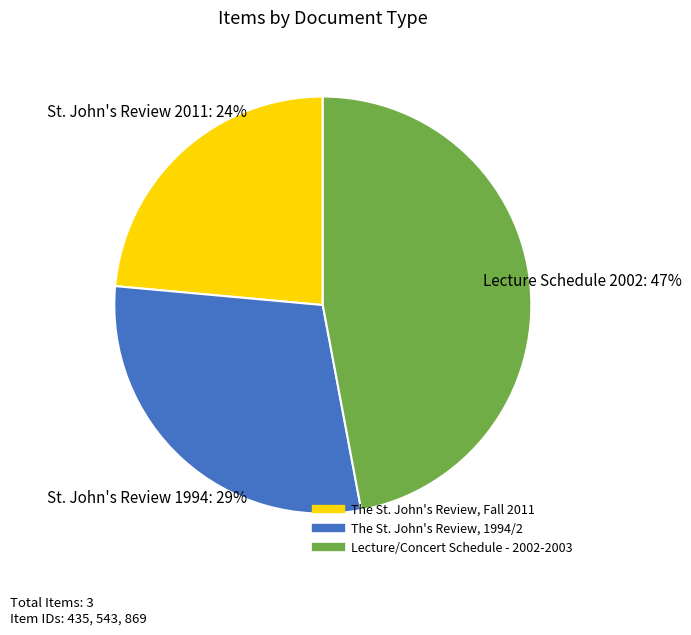

The The St. John's Review, Fall 2011 slice represents 13% of the pie. True or false?

False